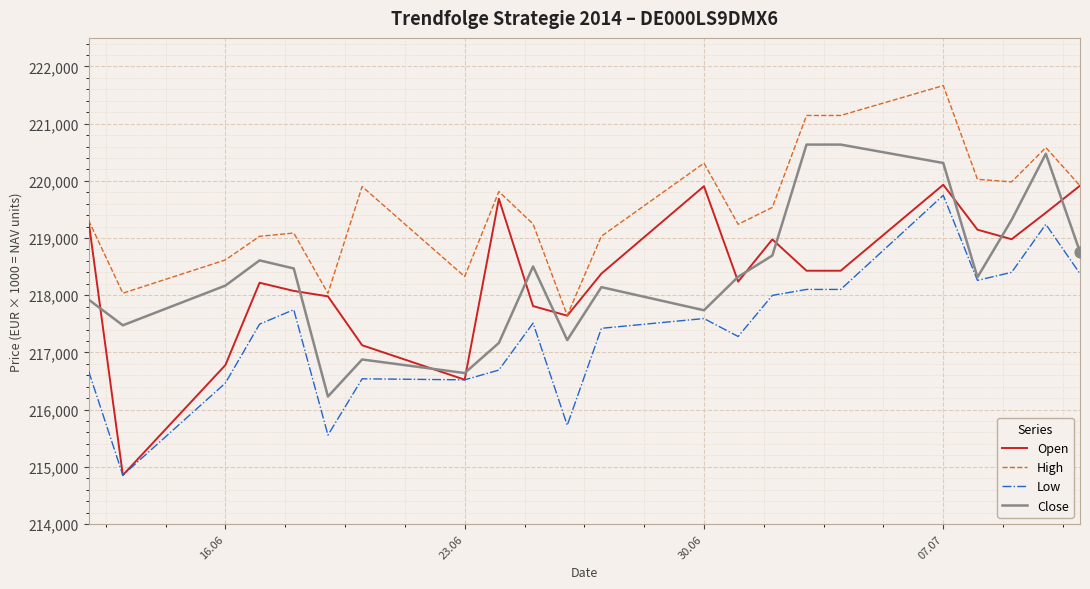

Which series has the widest spread of values?

Open